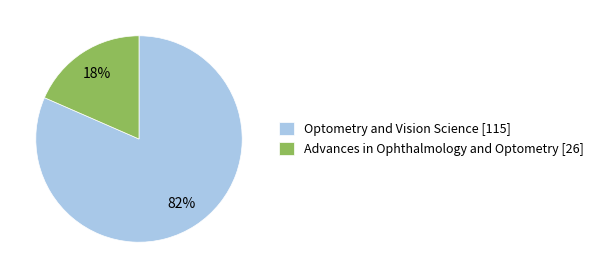

The Optometry and Vision Science [115] slice represents 75% of the pie. True or false?

False